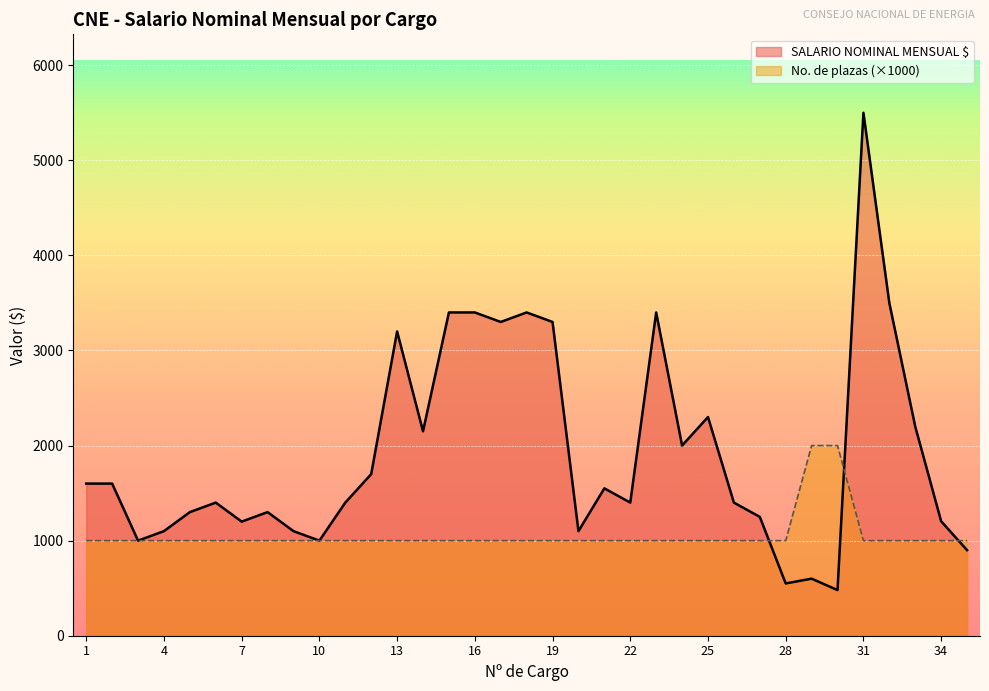

Where is SALARIO NOMINAL MENSUAL $ nearest to the value 2990?

13